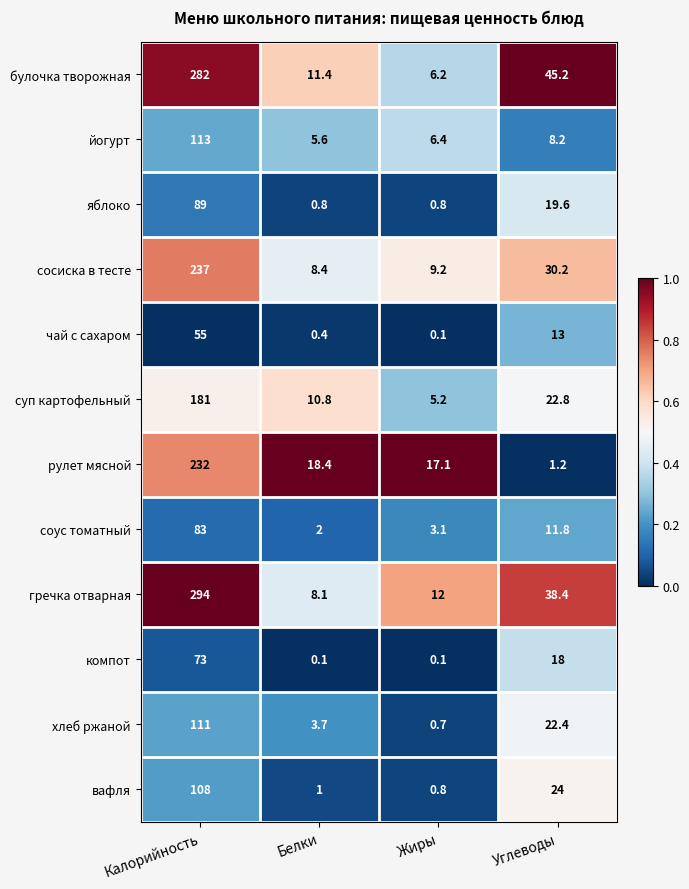

What is the spread (max minus min) of values at Калорийность?

239.0